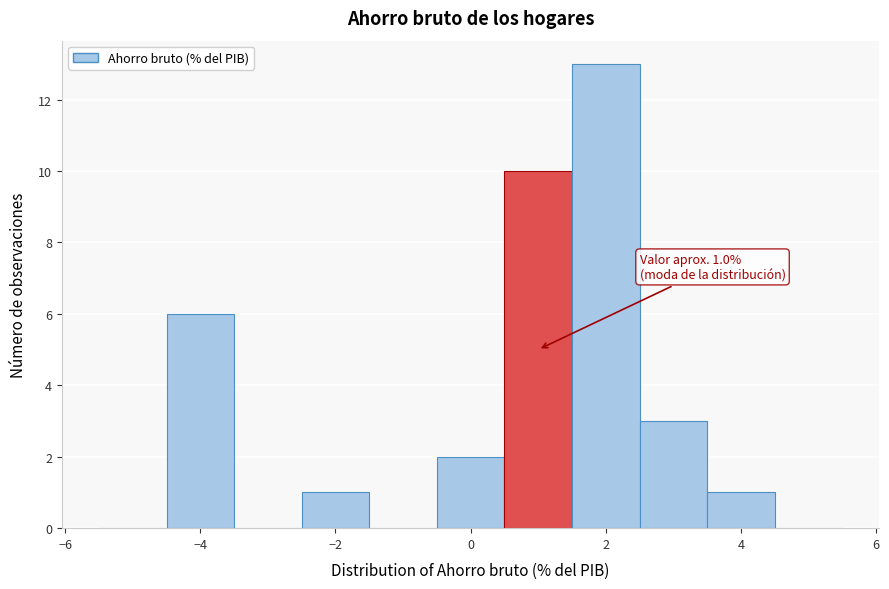

Over which range of the x-axis is the bar tallest?

1.5 to 2.5